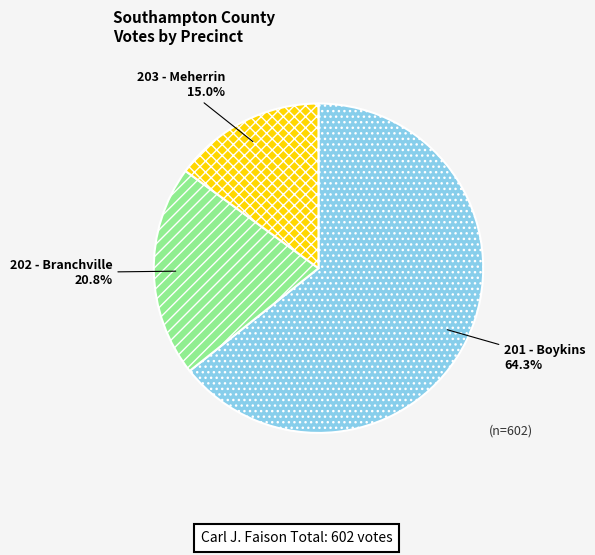

Does 203 - Meherrin represent more than half of the total?

No